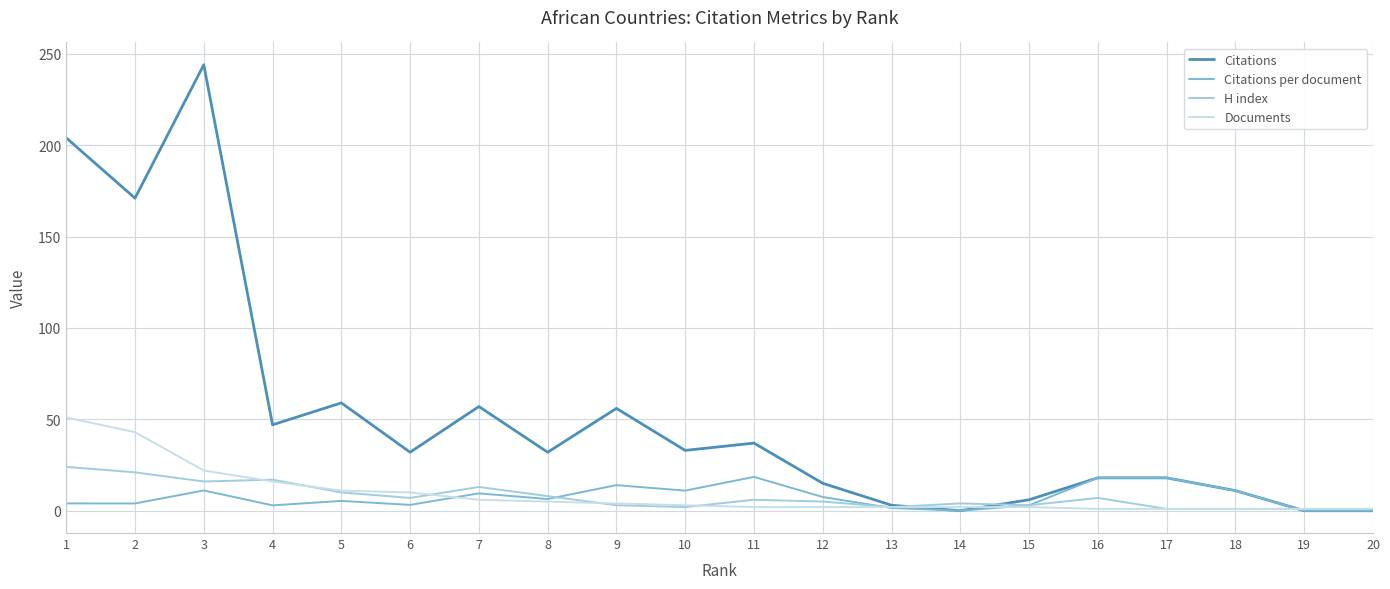

True or false: Citations per document has more than 1 interior local peaks.

True